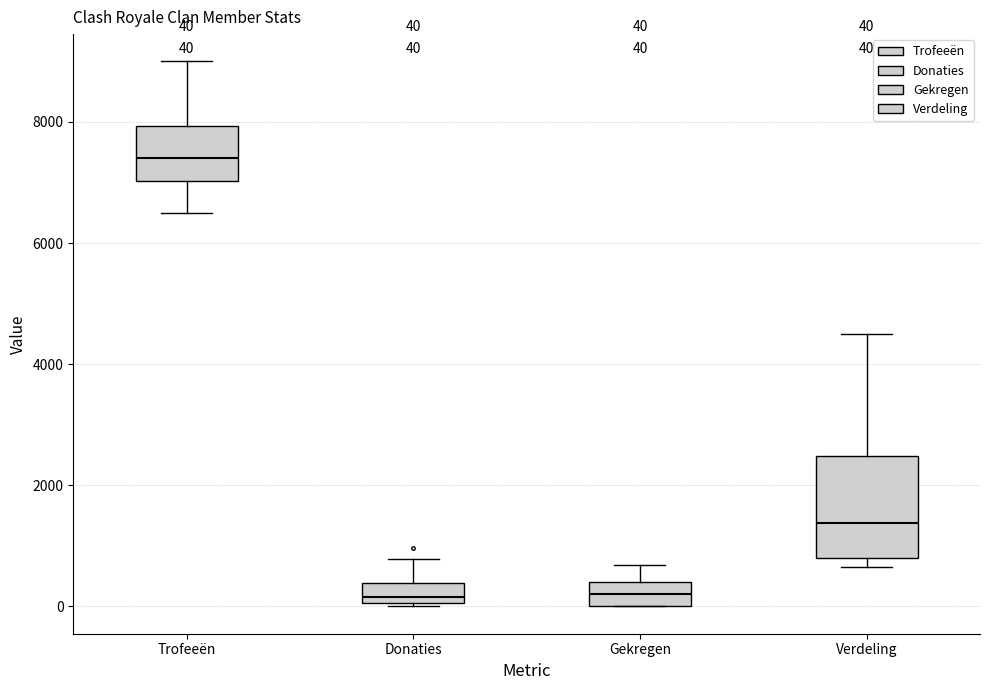

Comparing the boxes themselves (not the whiskers), which one is the tallest?

Verdeling